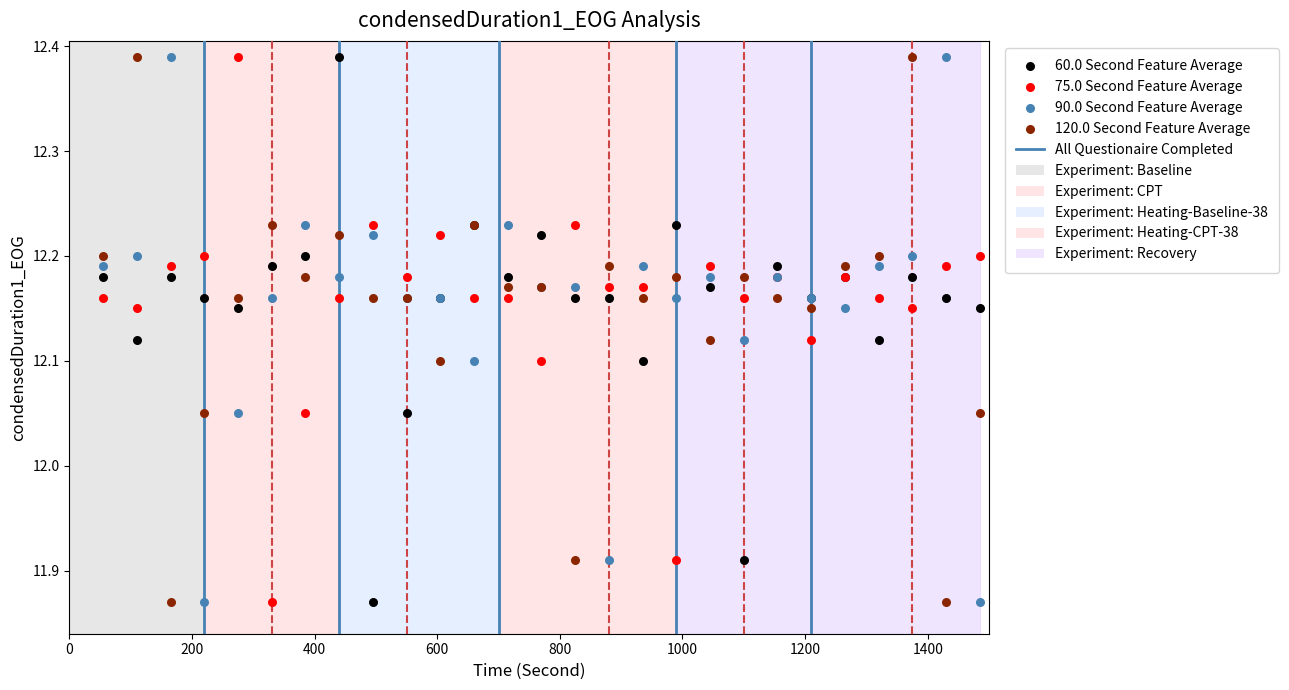

What is the X range (max minus min) for the scatter plot?

1430.0